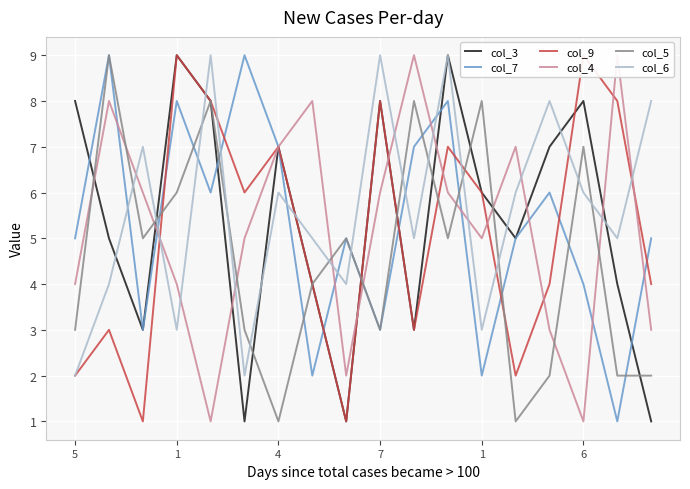

The value of col_9 at 7 is 1. True or false?

False